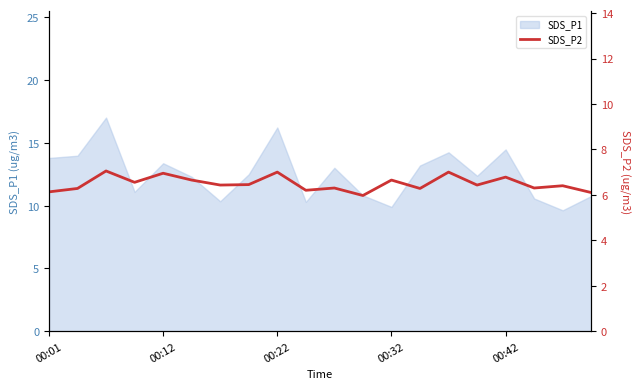

How many lines are shown in the chart?

1